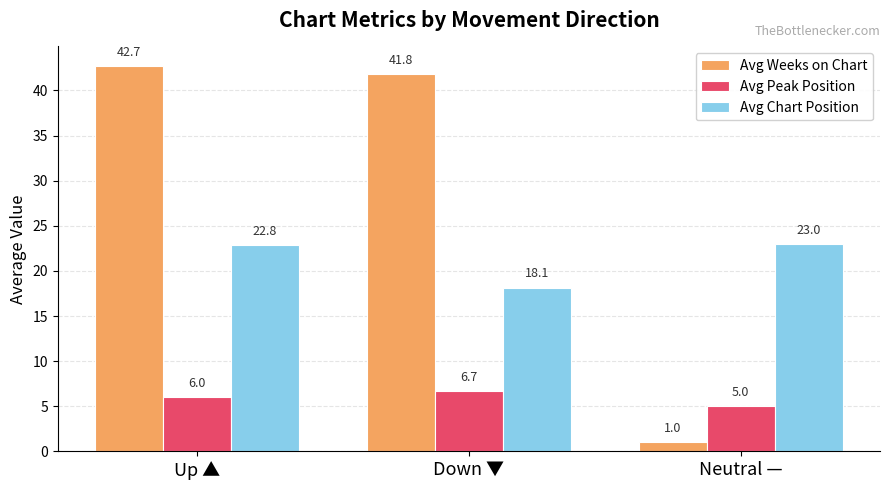

Where is Avg Chart Position nearest to the value 20?

Down ▼